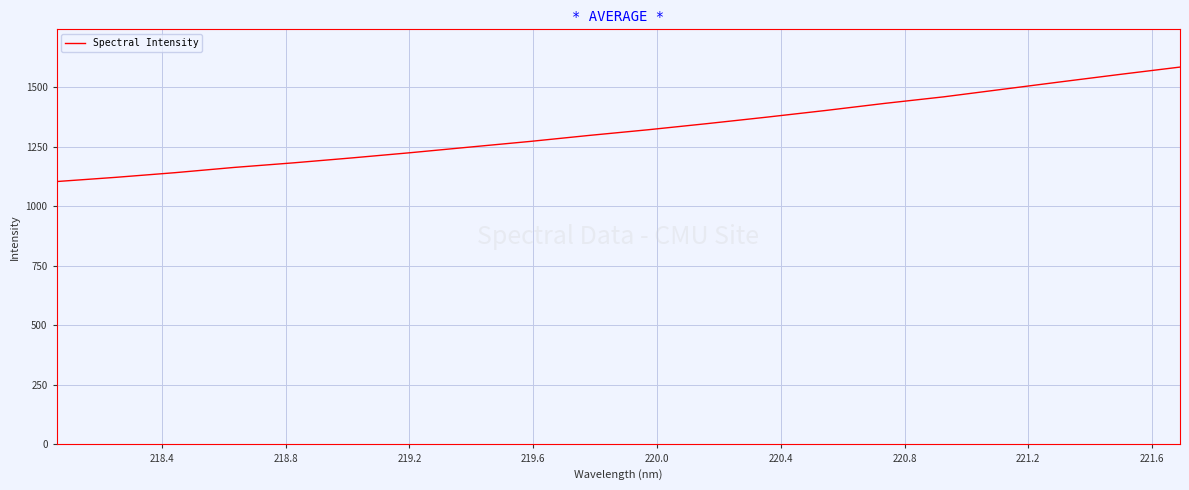

What is the difference between the maximum and minimum values?

481.0